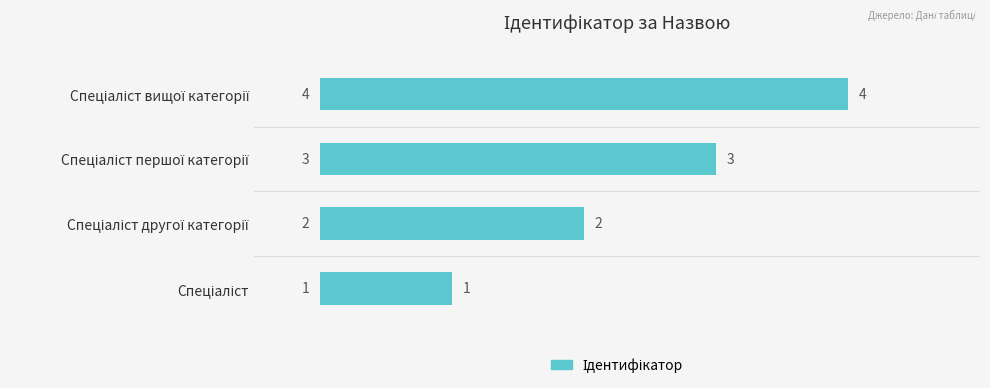

Count the values in the range 2 to 4.

3